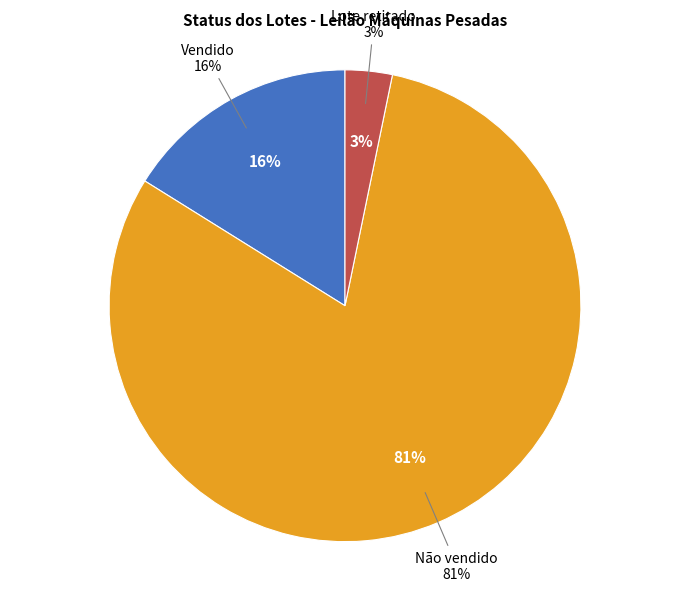

To the nearest percent, what is the combined percentage of Lote retirado and Vendido?

19%